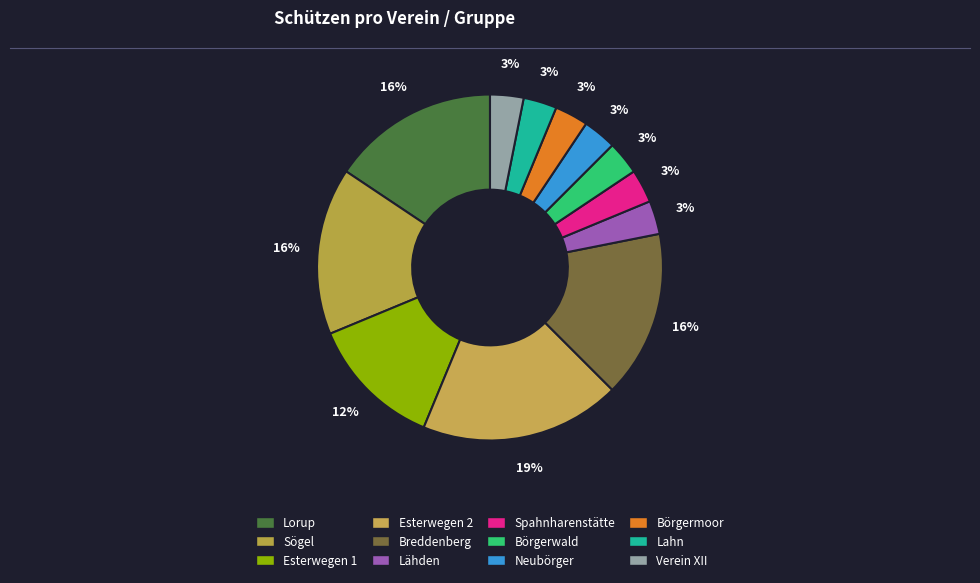

Count the number of slices in the pie.

12